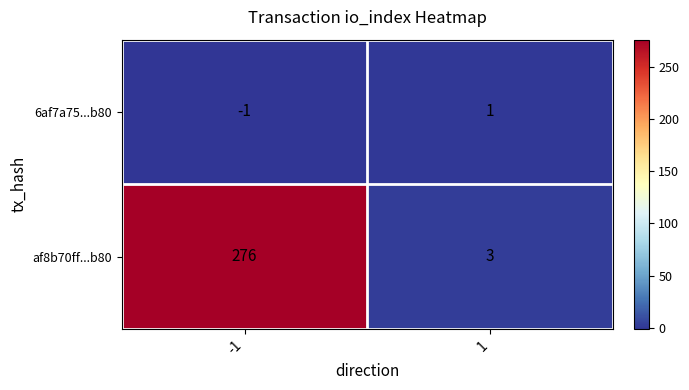

Rank the series by their average value, from lowest to highest.

6af7a75...b80, af8b70ff...b80